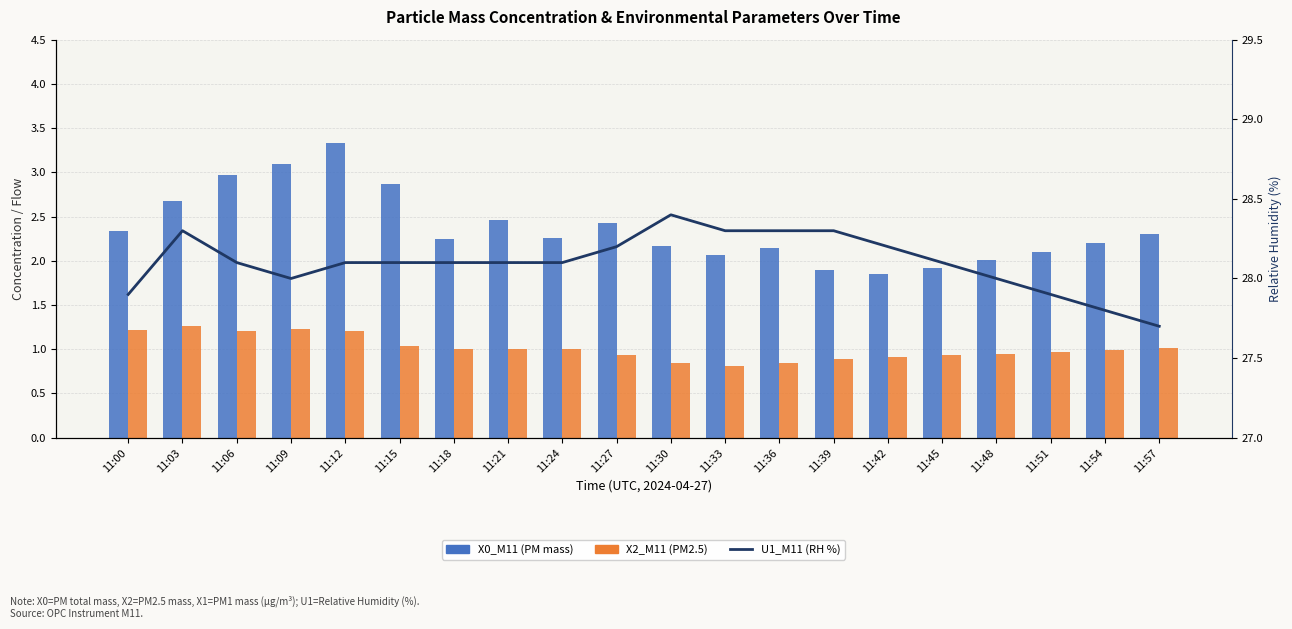

Reading right to left, extract all data points from this chart.

X0_M11 (PM mass): 2.3	2.2	2.1	2.0	1.9	1.9	1.9	2.1	2.1	2.2	2.4	2.3	2.5	2.2	2.9	3.3	3.1	3.0	2.7	2.3
X2_M11 (PM2.5): 1.0	1.0	1.0	0.9	0.9	0.9	0.9	0.8	0.8	0.8	0.9	1.0	1.0	1.0	1.0	1.2	1.2	1.2	1.3	1.2
U1_M11 (RH %): 27.7	27.8	27.9	28.0	28.1	28.2	28.3	28.3	28.3	28.4	28.2	28.1	28.1	28.1	28.1	28.1	28.0	28.1	28.3	27.9